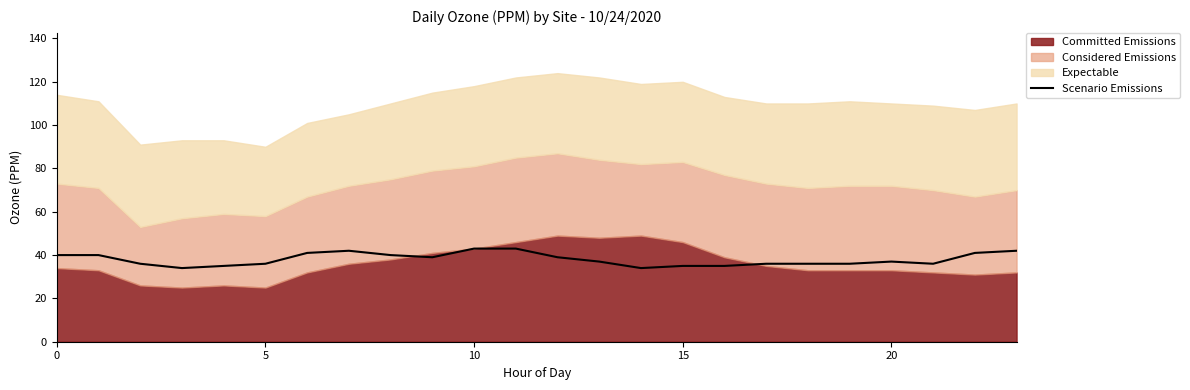

What is the difference between the values at 11 and 14?

9